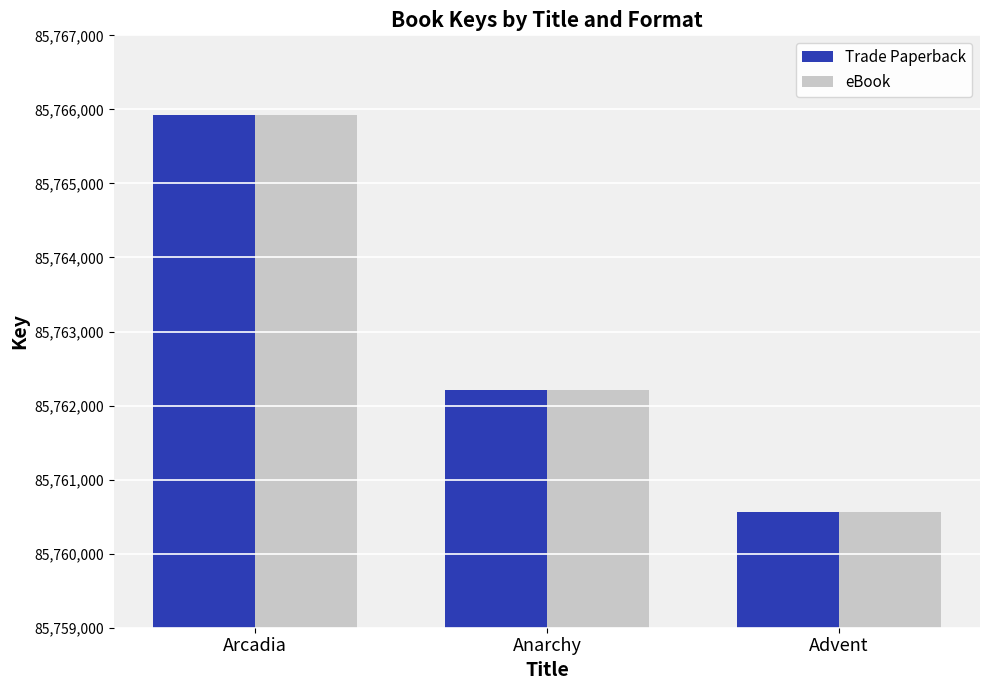

At which category is the sum across all series the highest?

Arcadia